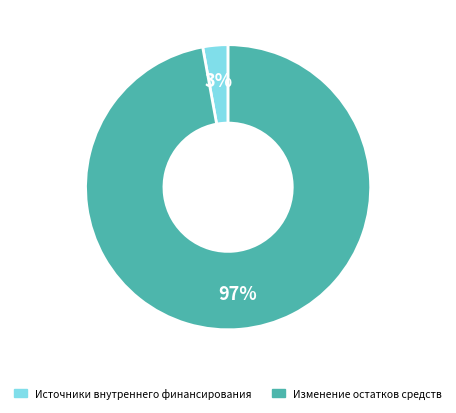

To the nearest percent, what is the difference between the largest and smallest slice percentages?

94%